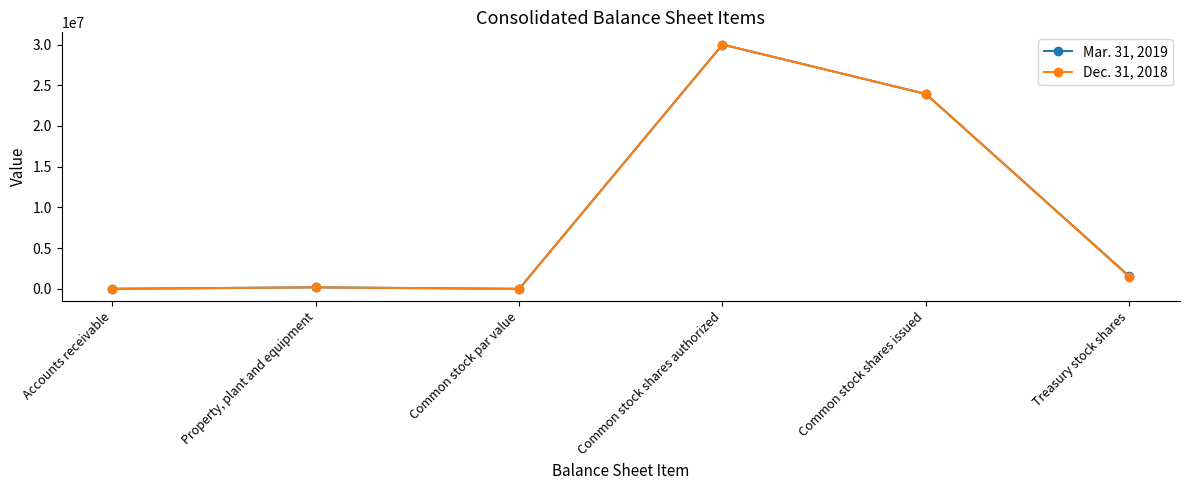

What is the label of the 4th point from the right?

Common stock par value